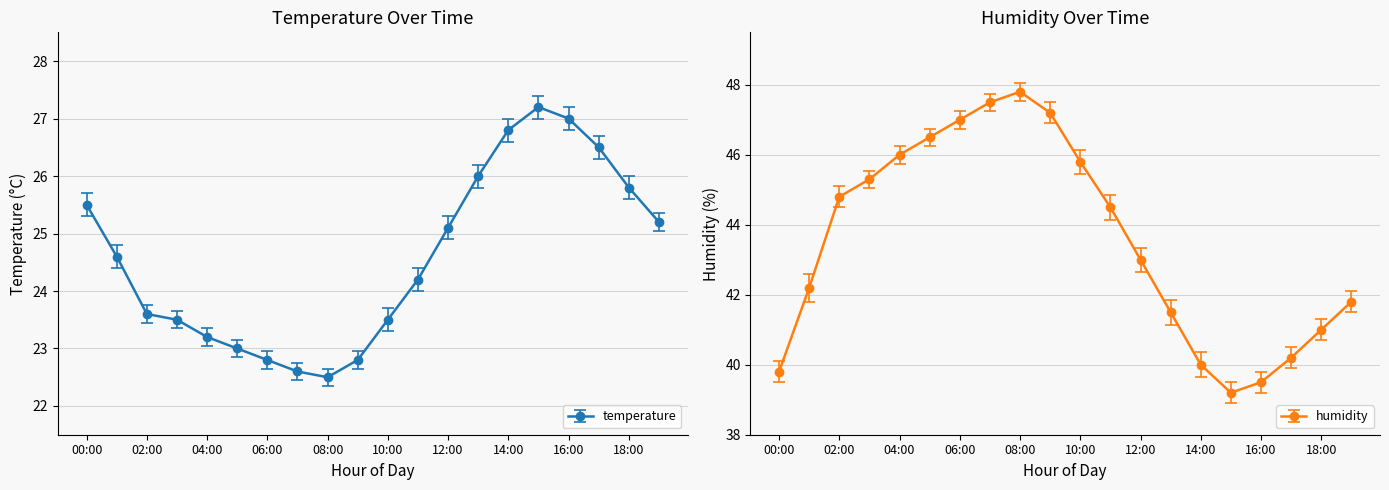

The value of temperature at 09:00 is 22.8. True or false?

True